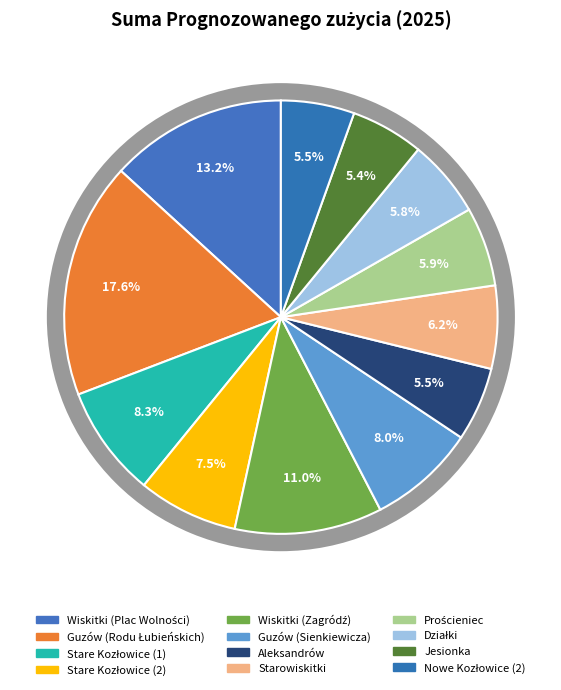

How many slices are in this pie chart?

12